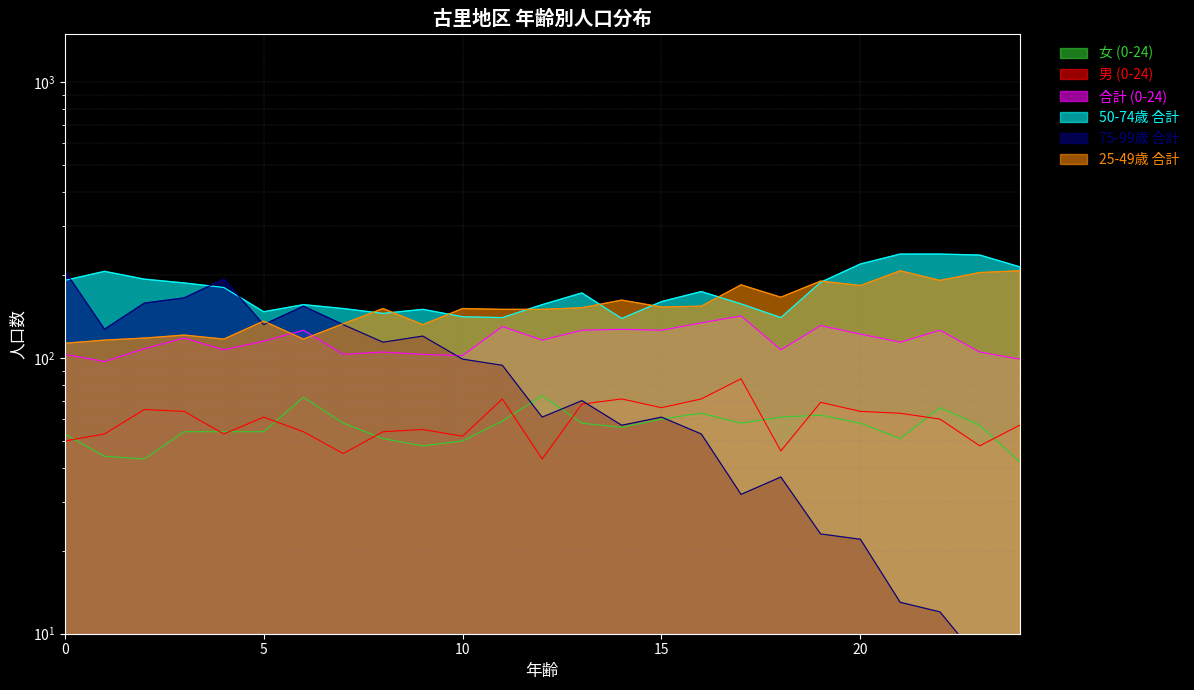

Reading left to right, transcribe all the data shown in this chart.

女 (0-24): 53	44	43	54	54	54	72	58	51	48	50	59	73	58	56	60	63	58	61	62	58	51	66	57	42
男 (0-24): 50	53	65	64	53	61	54	45	54	55	52	71	43	68	71	66	71	84	46	69	64	63	60	48	57
合計 (0-24): 103	97	108	118	107	115	126	103	105	103	102	130	116	126	127	126	134	142	107	131	122	114	126	105	99
50-74歳 合計: 191	206	193	187	180	147	156	151	145	150	141	140	156	172	139	160	174	157	140	188	219	238	238	236	214
75-99歳 合計: 207	127	158	165	193	132	154	132	114	120	99	94	61	70	57	61	53	32	37	23	22	13	12	8	8
25-49歳 合計: 113	116	118	121	117	136	117	133	151	132	151	150	150	152	162	153	154	184	166	190	183	207	191	204	207